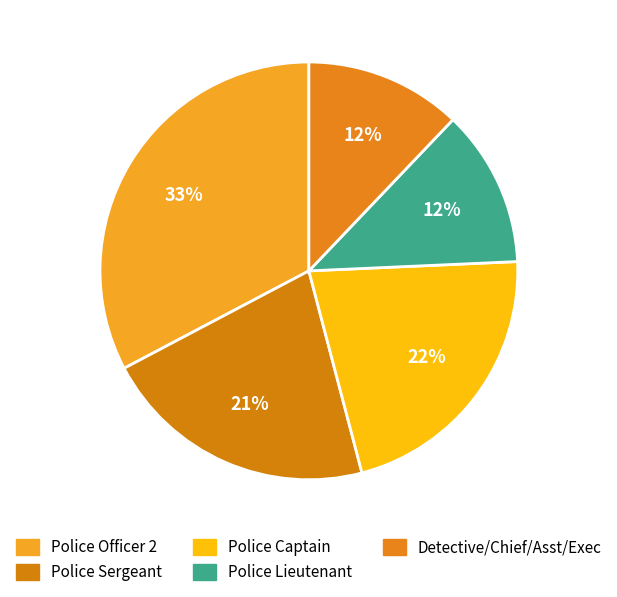

Which category has the smallest portion of the pie?

Executive Assistant Police Chief